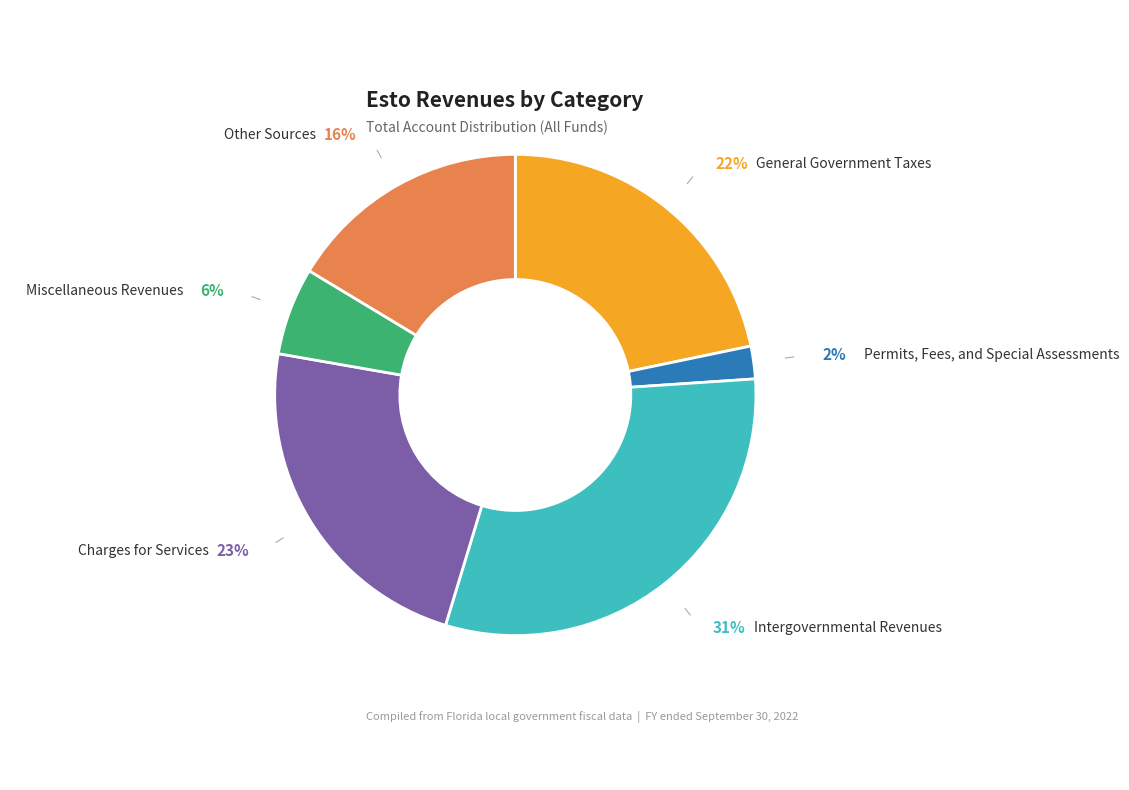

Does any single category account for the majority?

No